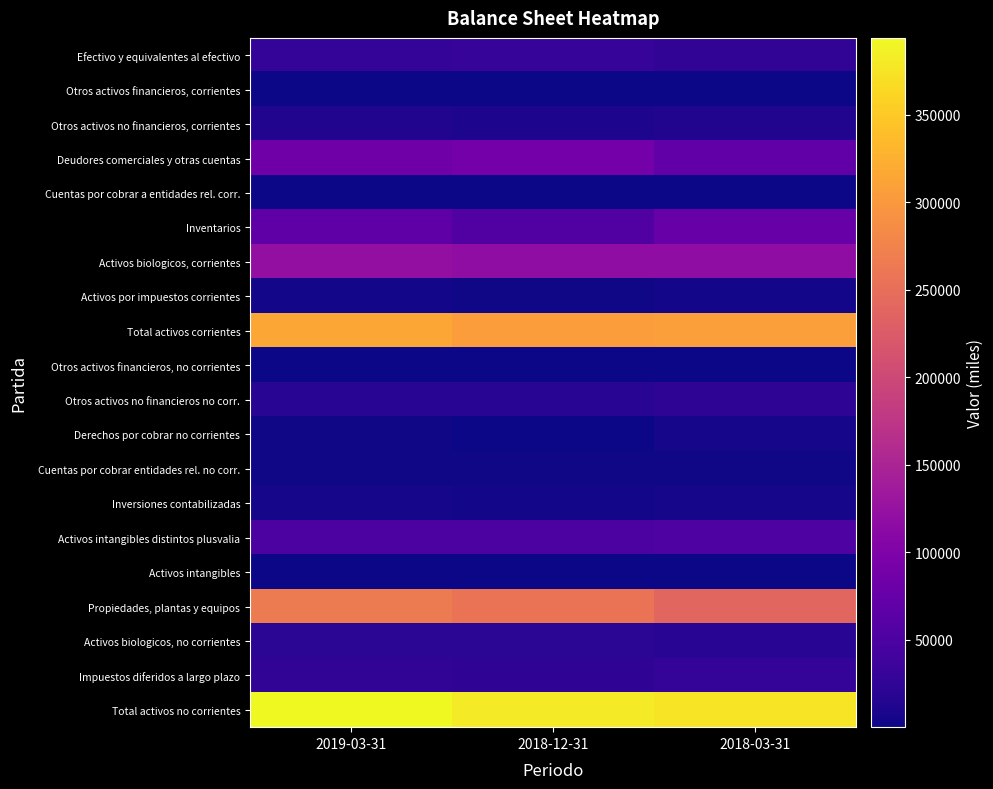

Which series has the largest range (max minus min)?

Propiedades, plantas y equipos